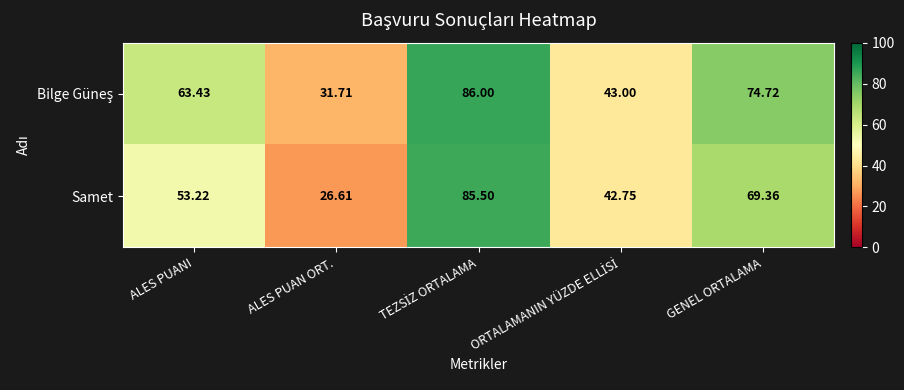

At which category does the chart reach its minimum across all series?

ALES PUAN ORT.